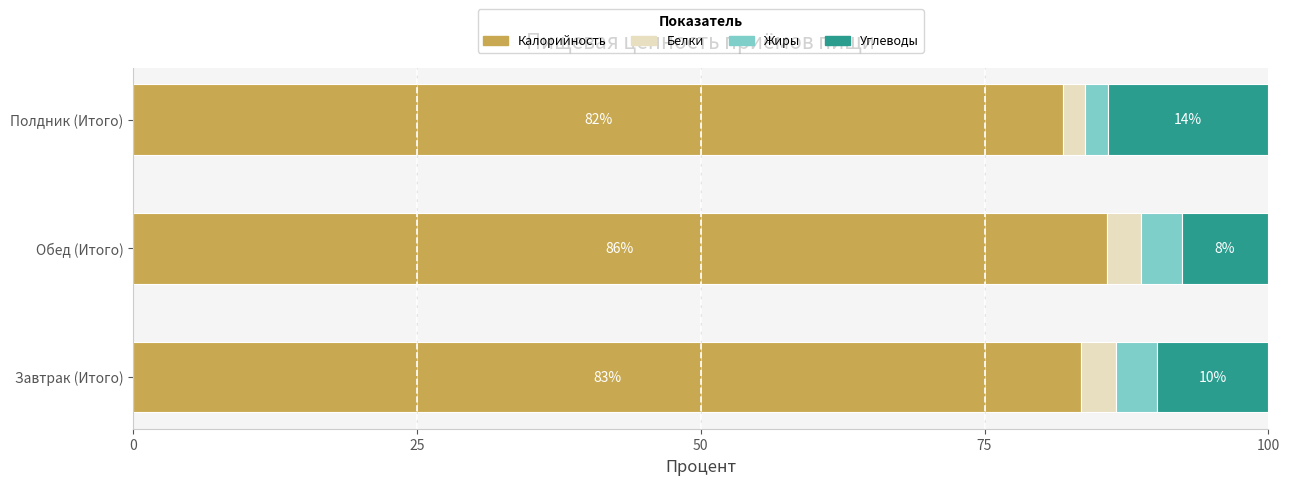

What are all the series names shown in the legend?

Калорийность, Белки, Жиры, Углеводы